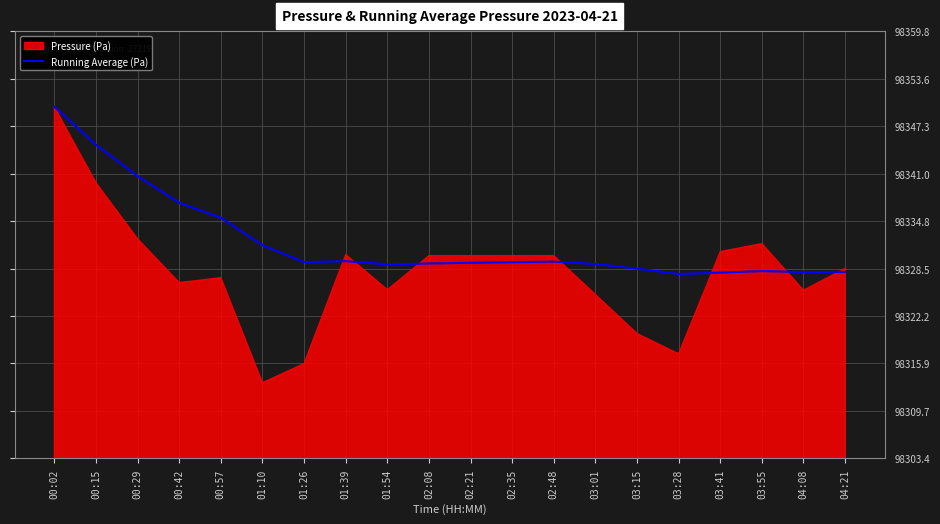

The value of Running Average (Pa) at 00:02 is 156310.8. True or false?

False